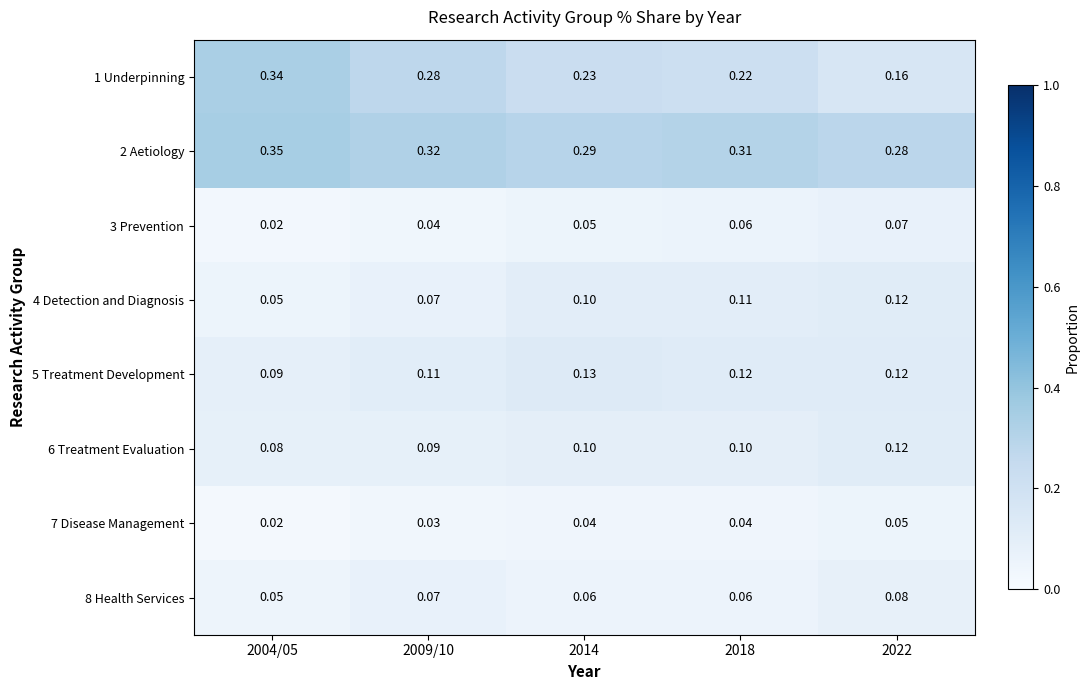

Is the value of 3 Prevention at 2009/10 greater than the value of 5 Treatment Development at 2022?

No